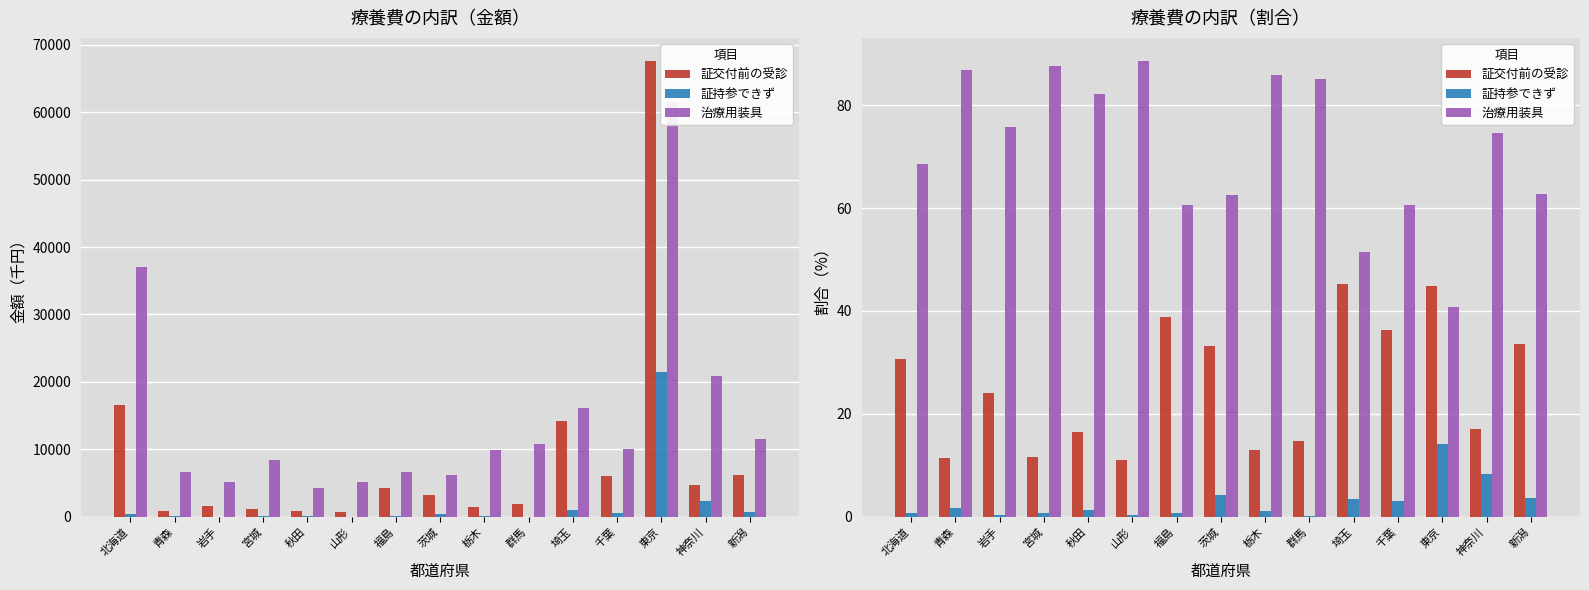

Rank the series by their maximum value, from lowest to highest.

証持参できず, 証交付前の受診, 治療用装具